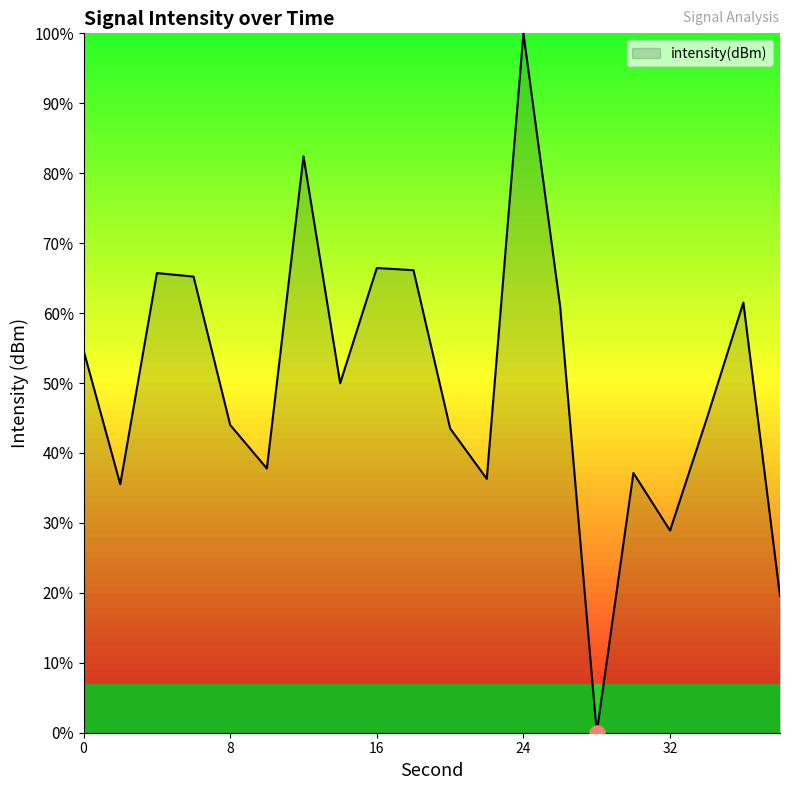

What is the difference between the maximum and minimum values?

100.0